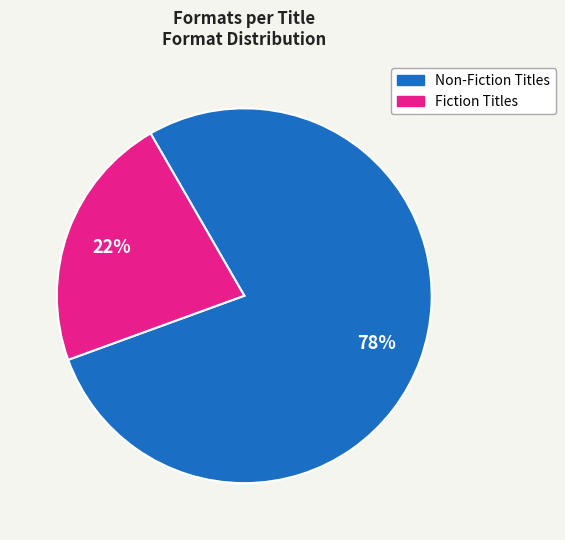

Do Non-Fiction Titles and Fiction Titles together represent more than half of the pie?

Yes